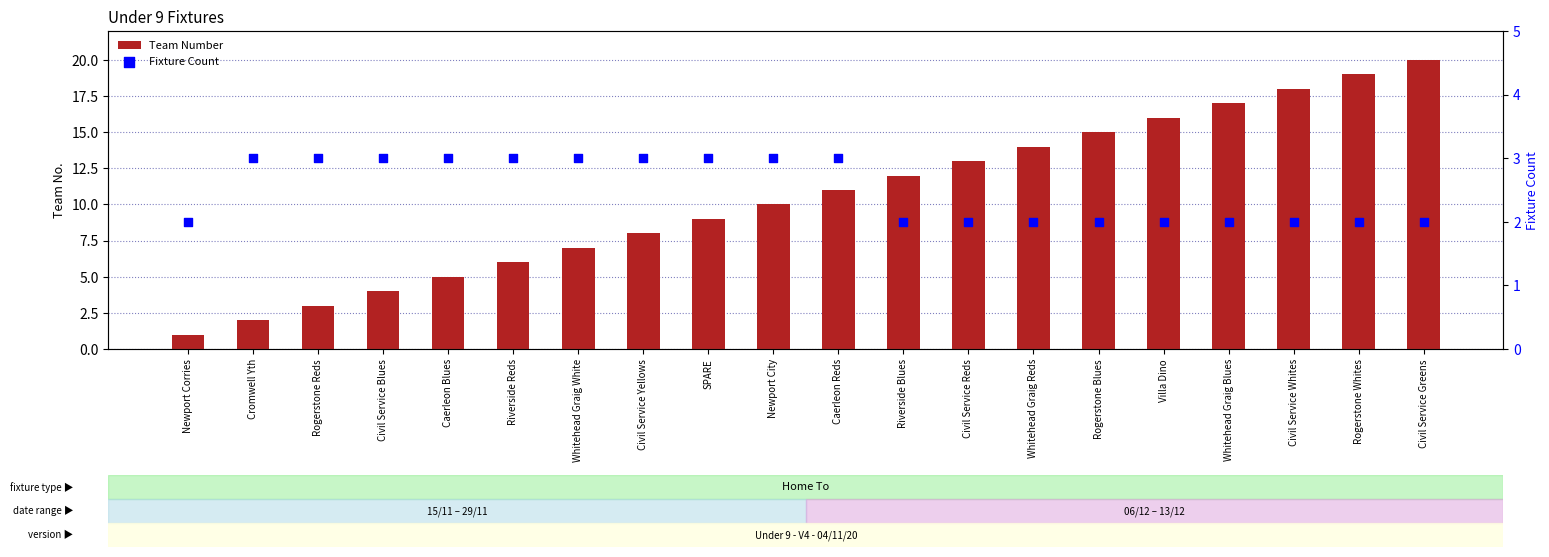

Which series reaches the minimum Y coordinate?

Team Number